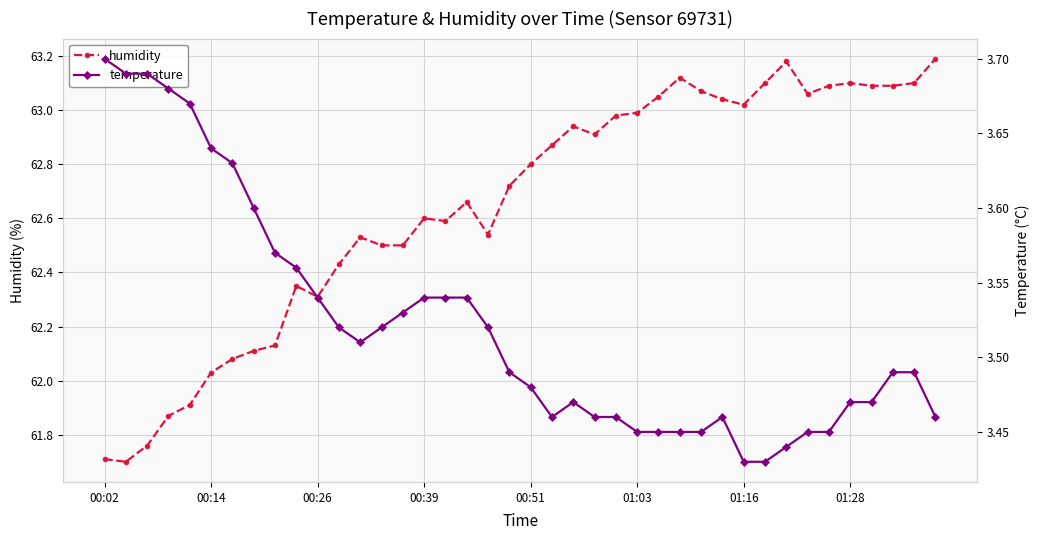

What is the difference between the maximum and minimum values in the temperature series?

0.3